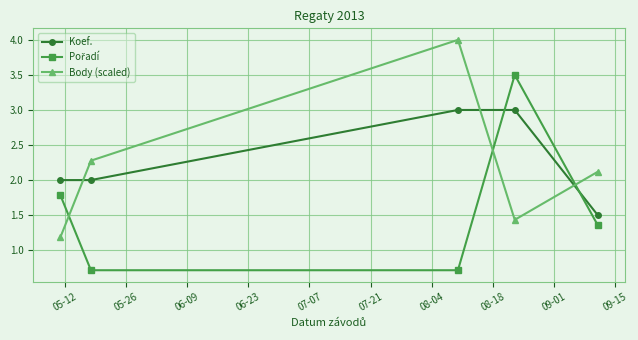

What is the minimum value for Koef.?

1.5